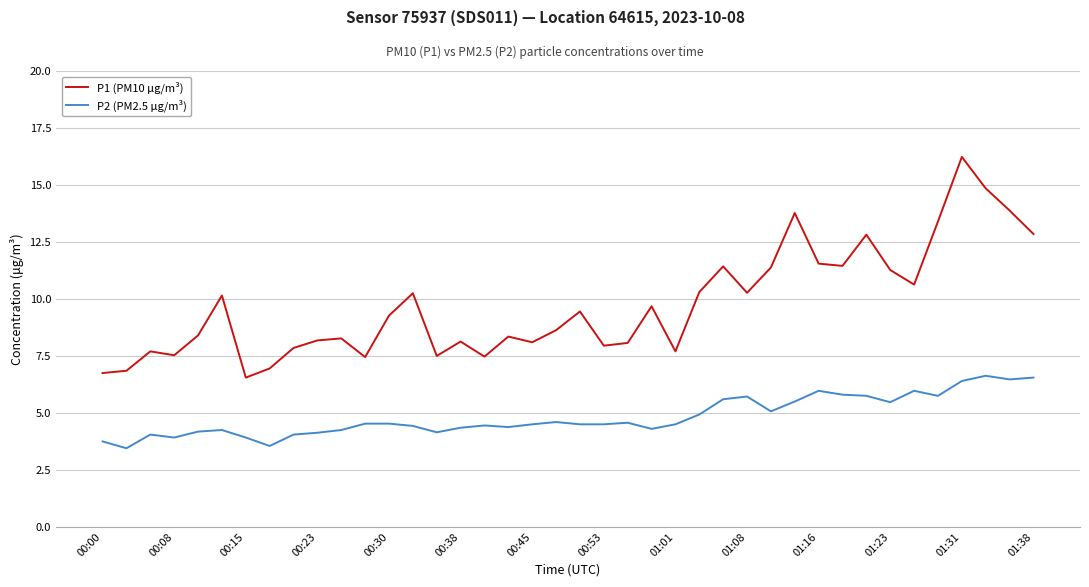

True or false: P2 (PM2.5 μg/m³) and P1 (PM10 μg/m³) cross at least once.

False